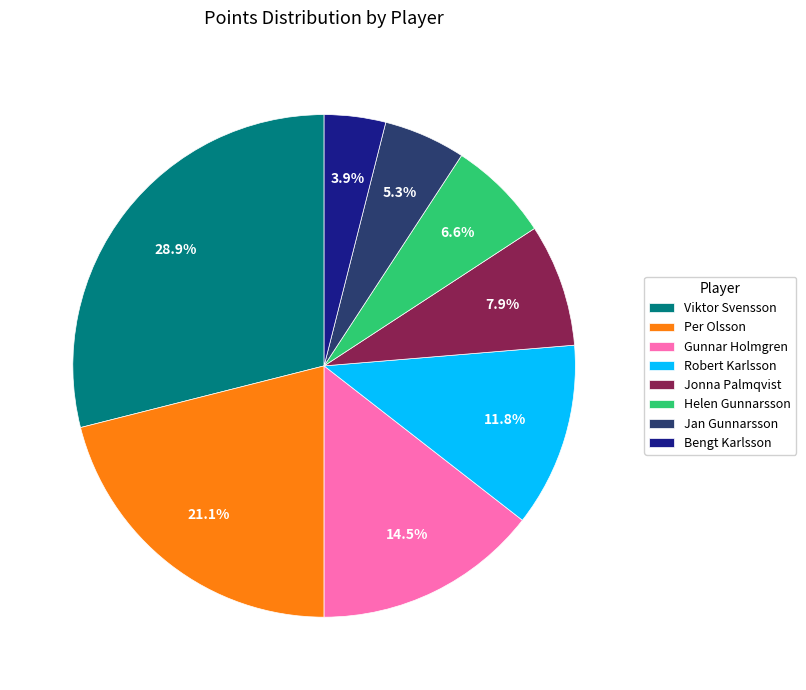

Between Per Olsson and Robert Karlsson, which is larger?

Per Olsson